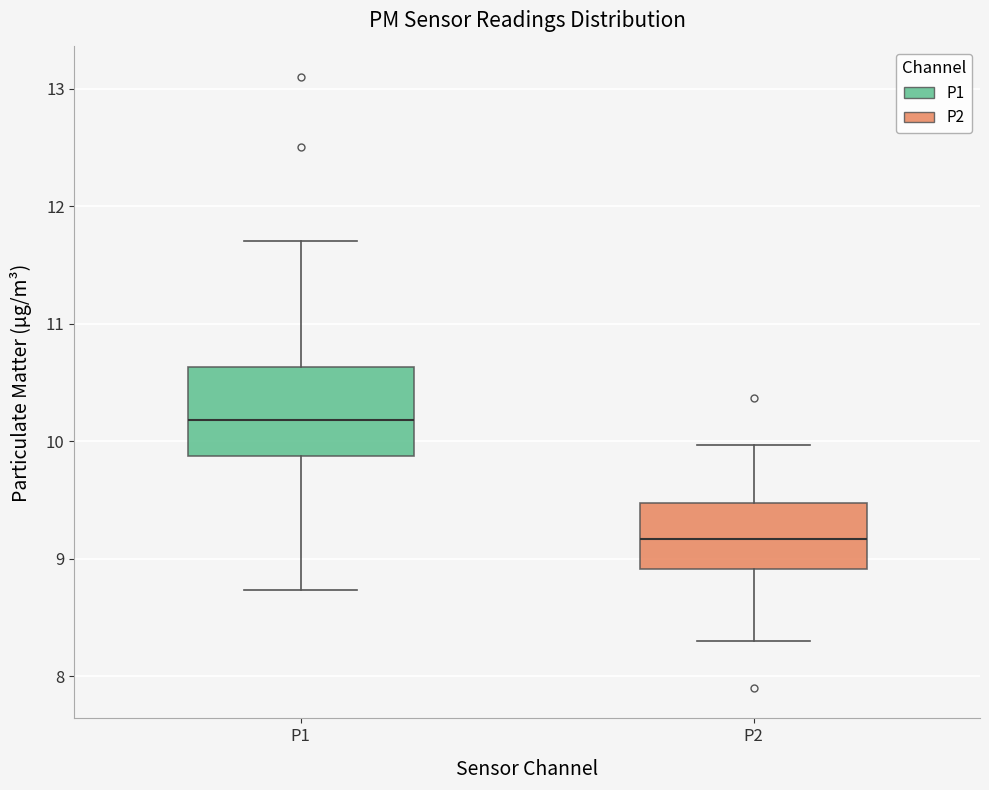

Where does the median line of the box for P2 sit on the y-axis? The values are not printed on the chart, so give them approximately, as read against the axis.

9.2